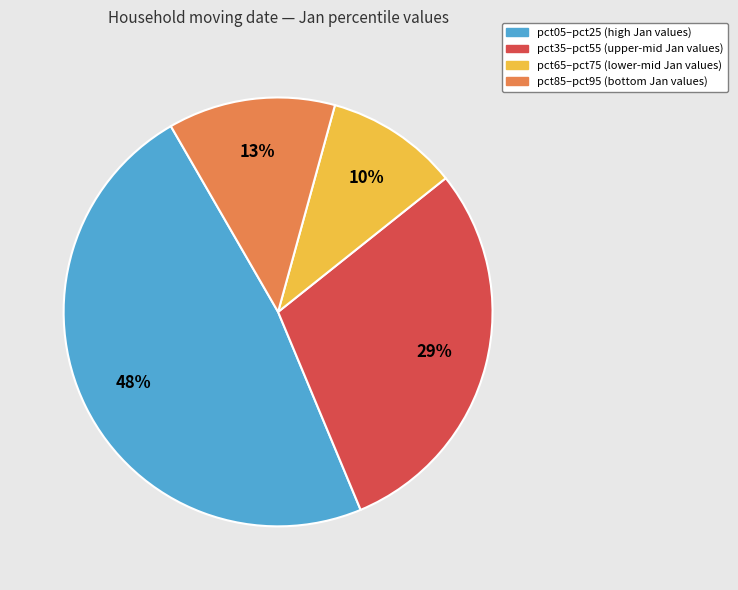

To the nearest percent, what is the average slice percentage?

25%